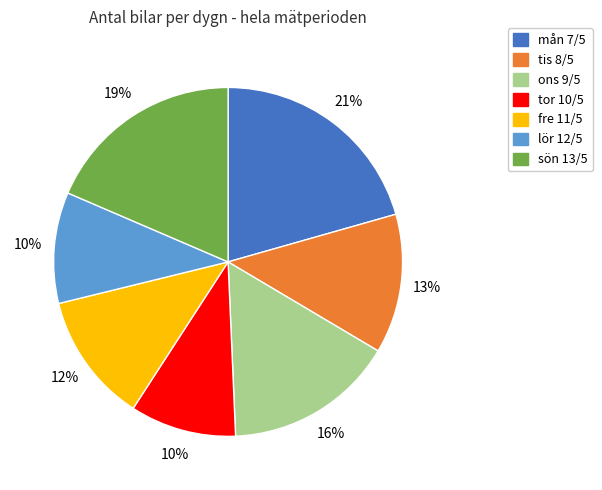

The mån 7/5 slice represents 21% of the pie. True or false?

True